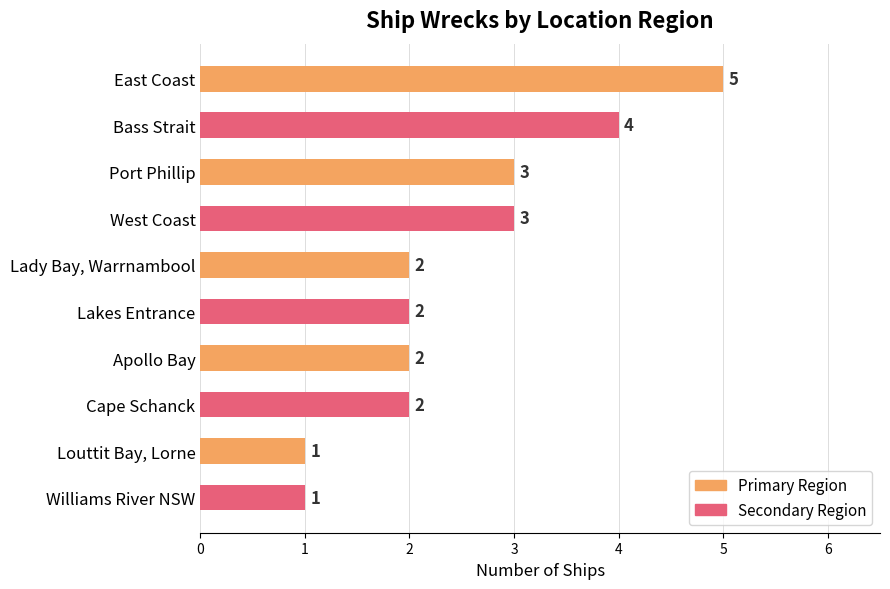

Is it true that the value at Louttit Bay, Lorne is 0?

False